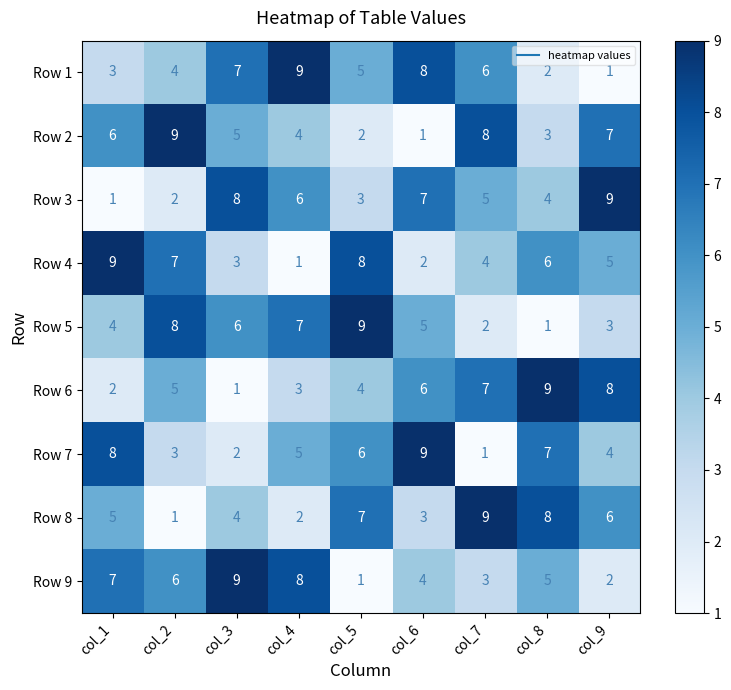

At which label does Row 9 reach its minimum?

col_5